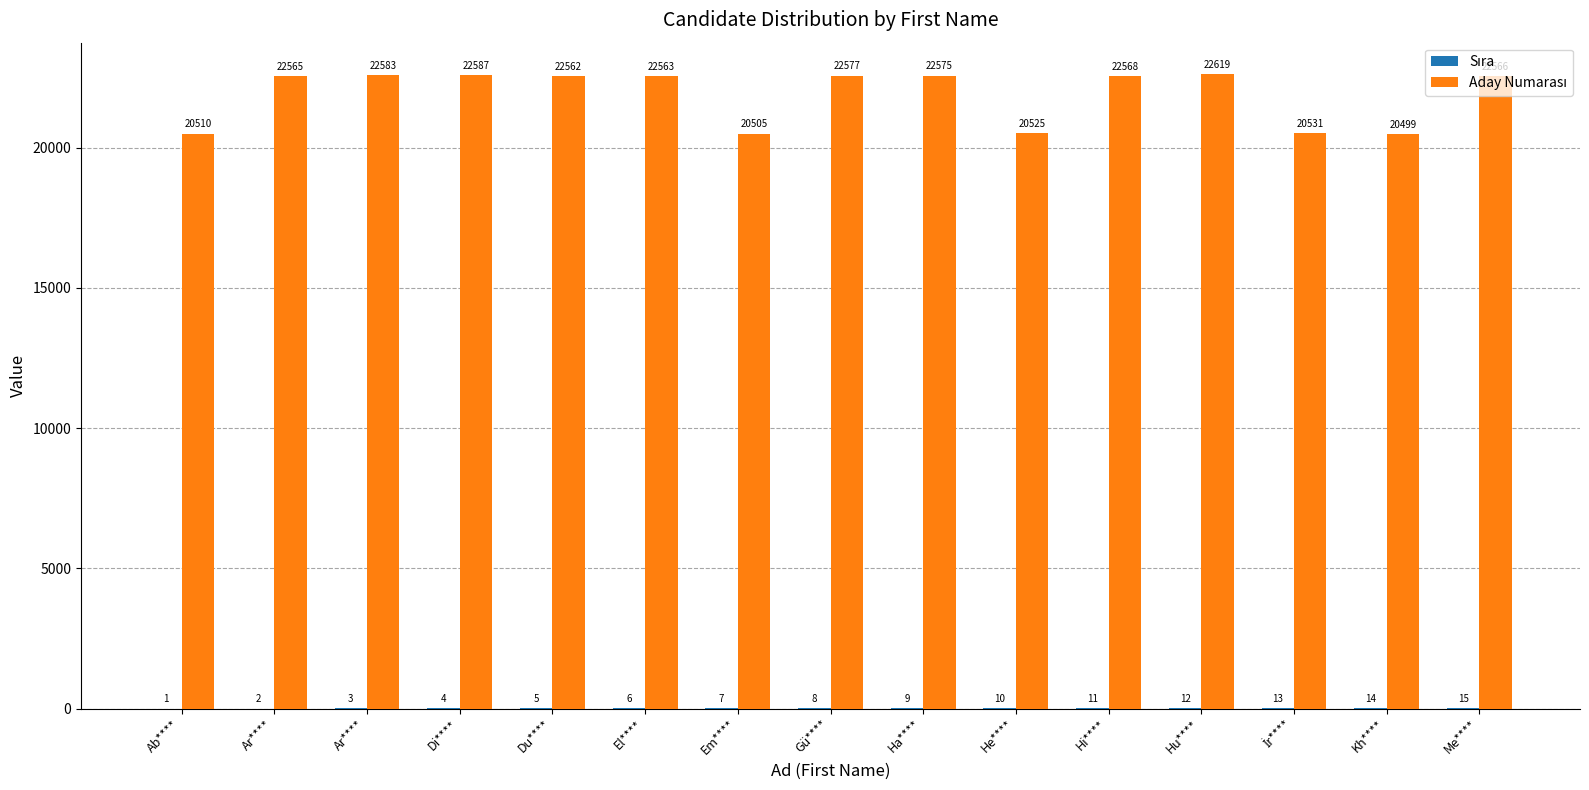

Rank the categories by Sıra value from highest to lowest.

Me****, Kh****, İr****, Hu****, Hi****, He****, Ha****, Gü****, Em****, El****, Du****, Di****, Ar****, Ar****, Ab****